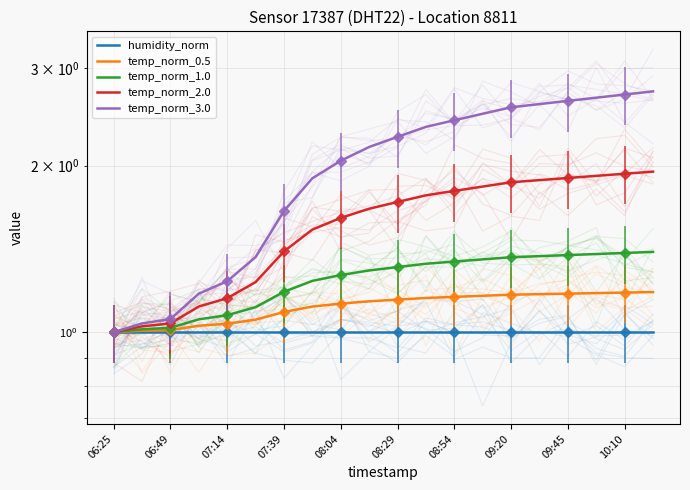

True or false: temp_norm_0.5 and humidity_norm intersect in this chart.

False